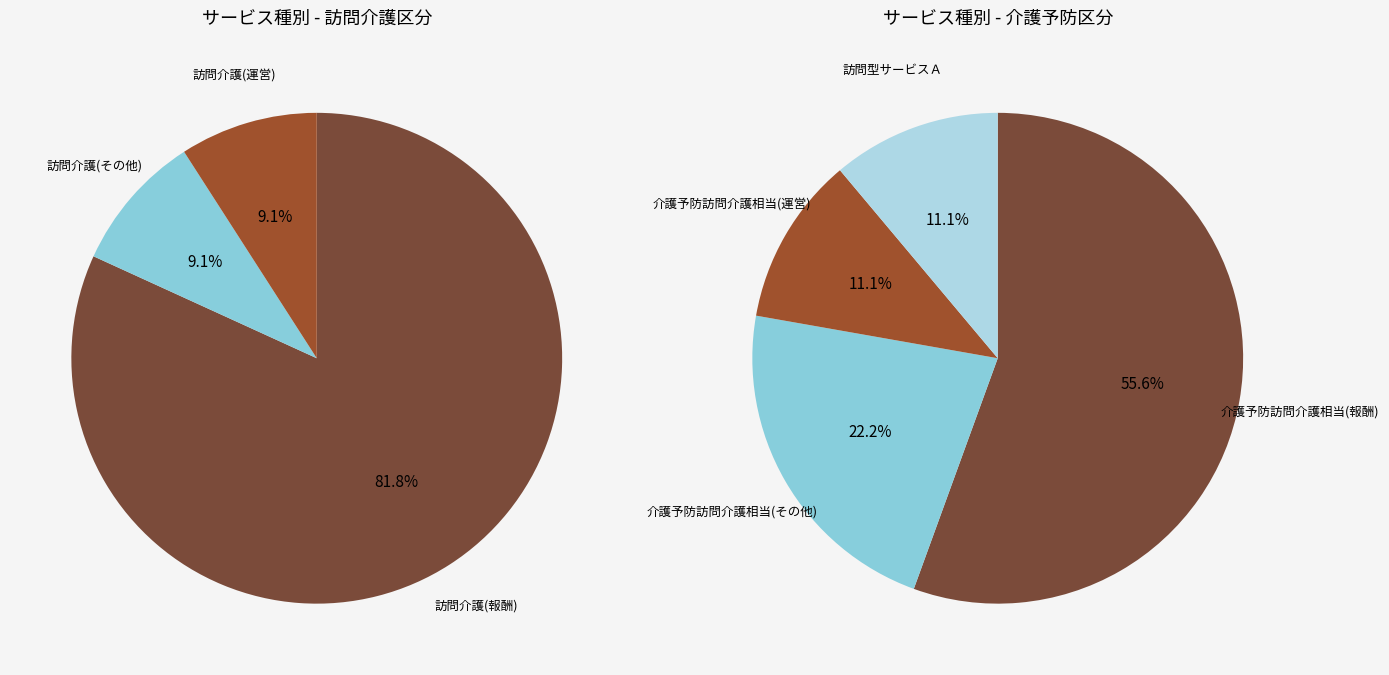

Count the number of slices in the pie.

4